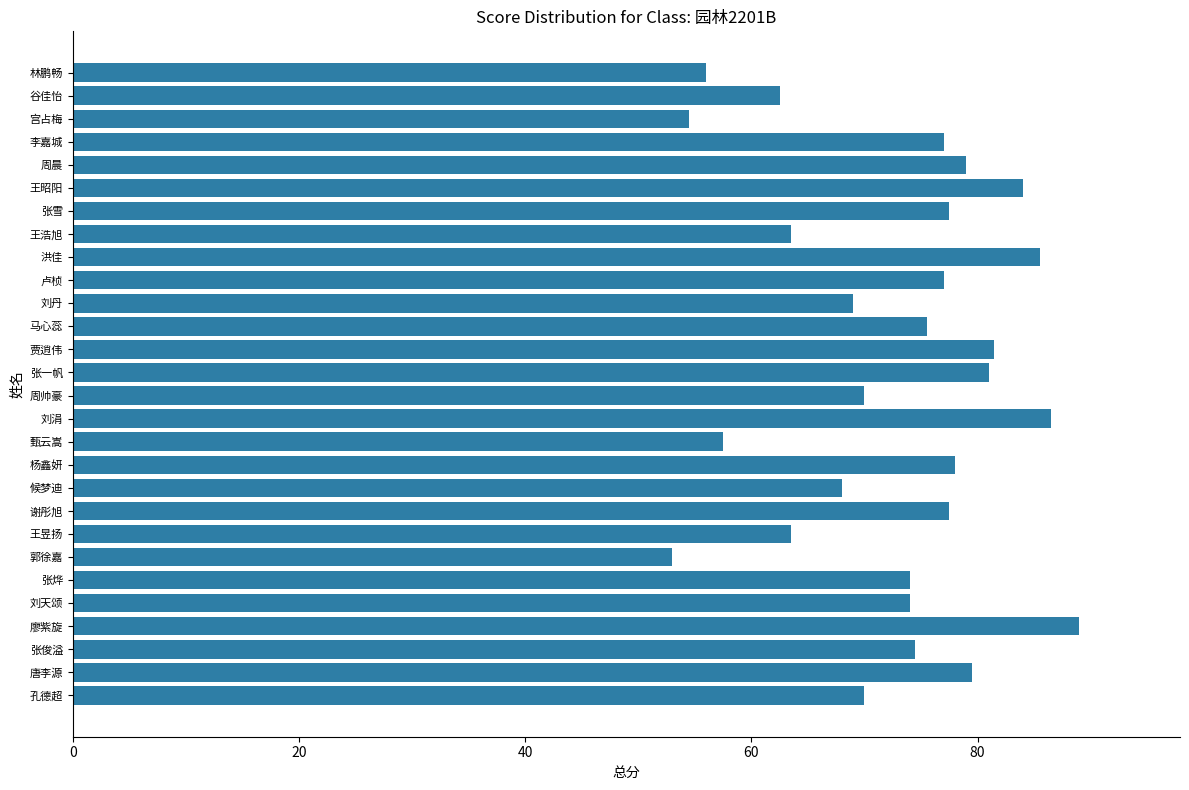

What is the smallest value displayed?

53.0